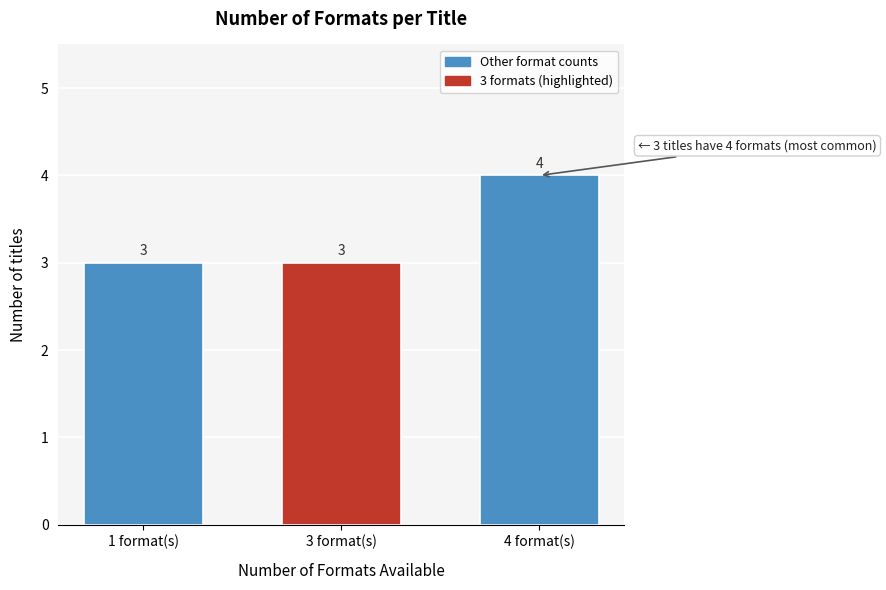

Reading left to right, list all the values displayed in this chart.

3	3	4